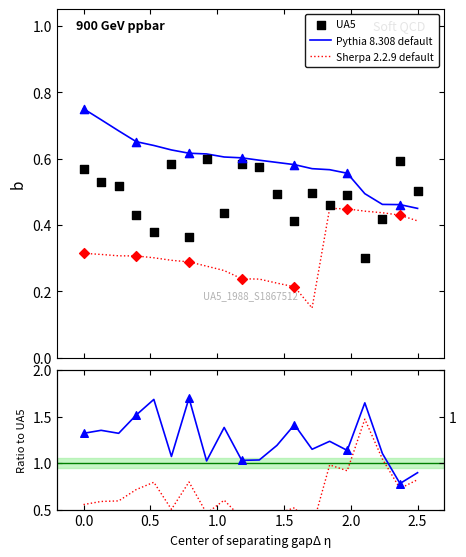

At how many categories does at least one series exceed 1?

18